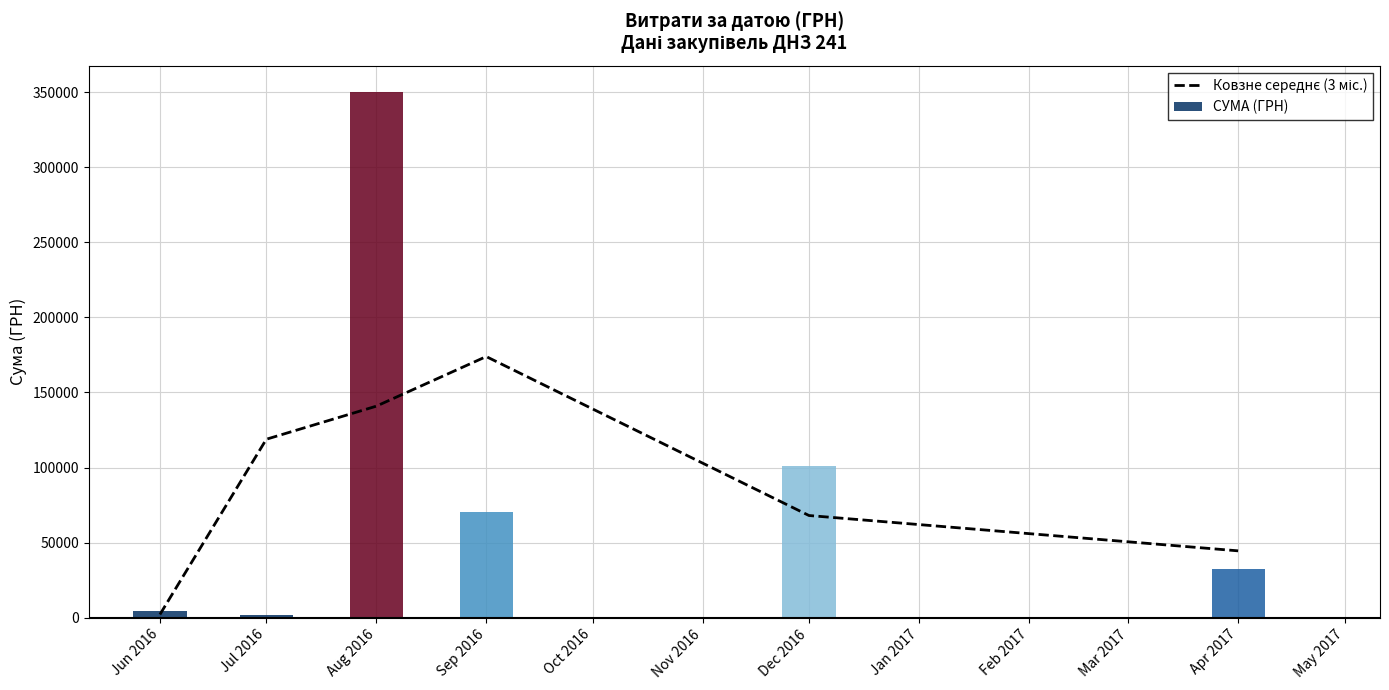

Does the chart contain any negative values?

No